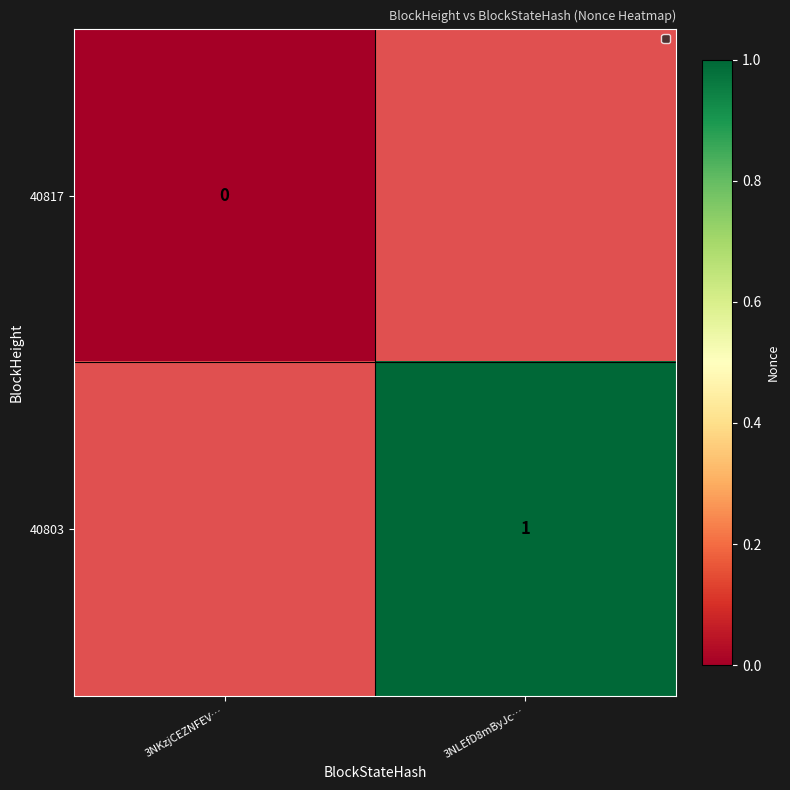

Is it true that 40803 equals 0 at 3NLEfD8mByJc…?

False